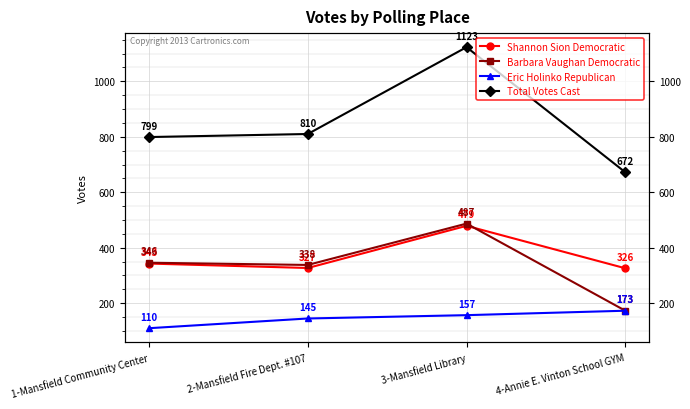

Reading left to right, extract all data points from this chart.

Shannon Sion Democratic: 343	327	479	326
Barbara Vaughan Democratic: 346	338	487	173
Eric Holinko Republican: 110	145	157	173
Total Votes Cast: 799	810	1123	672